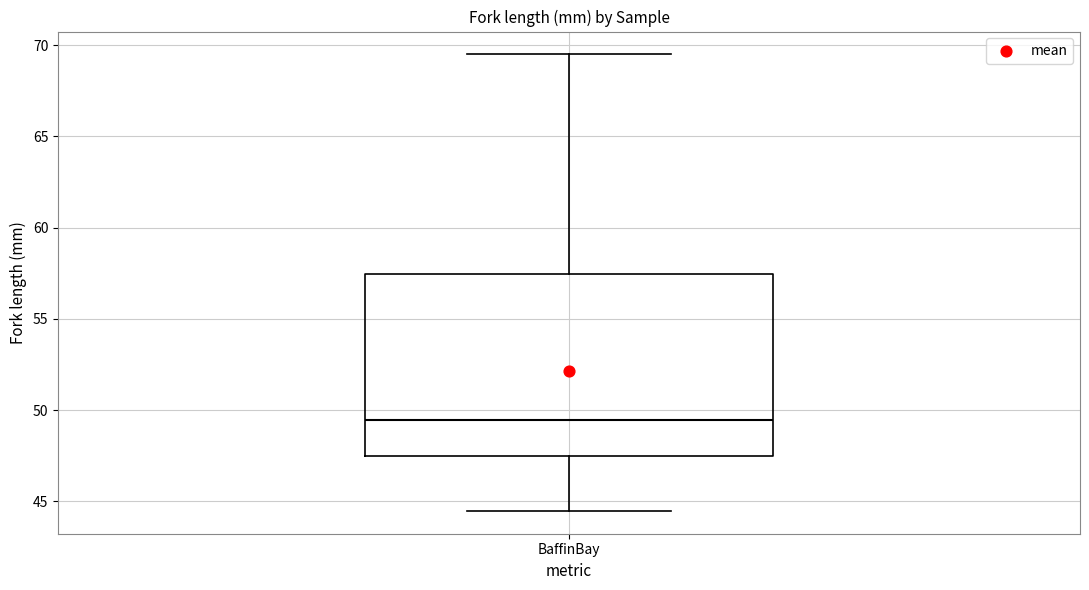

Where does the lower whisker of the box for BaffinBay end on the y-axis? The values are not printed on the chart, so give them approximately, as read against the axis.

44.5